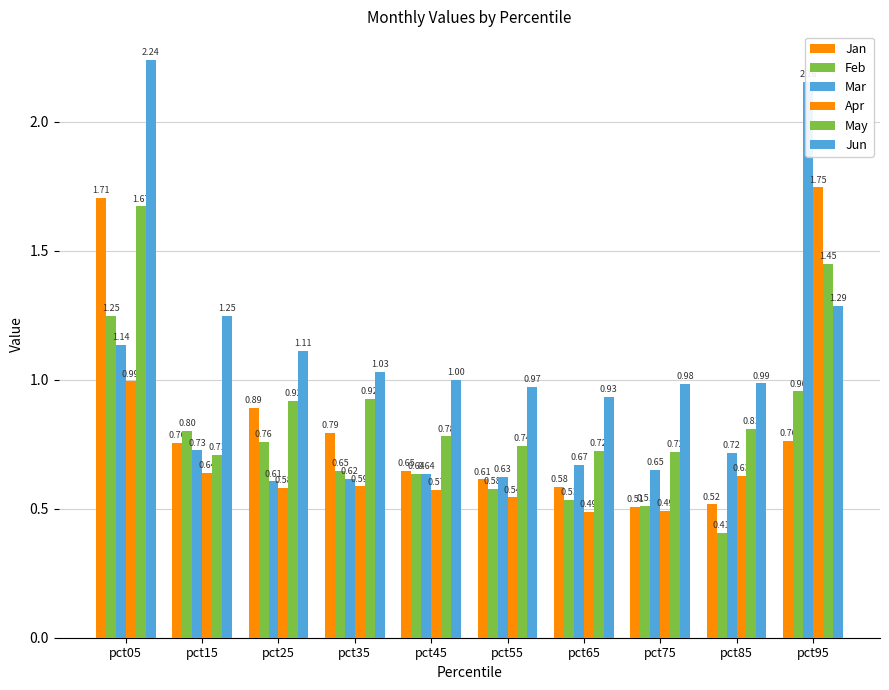

What is the sum of the Apr values at pct25 and pct45?

1.2